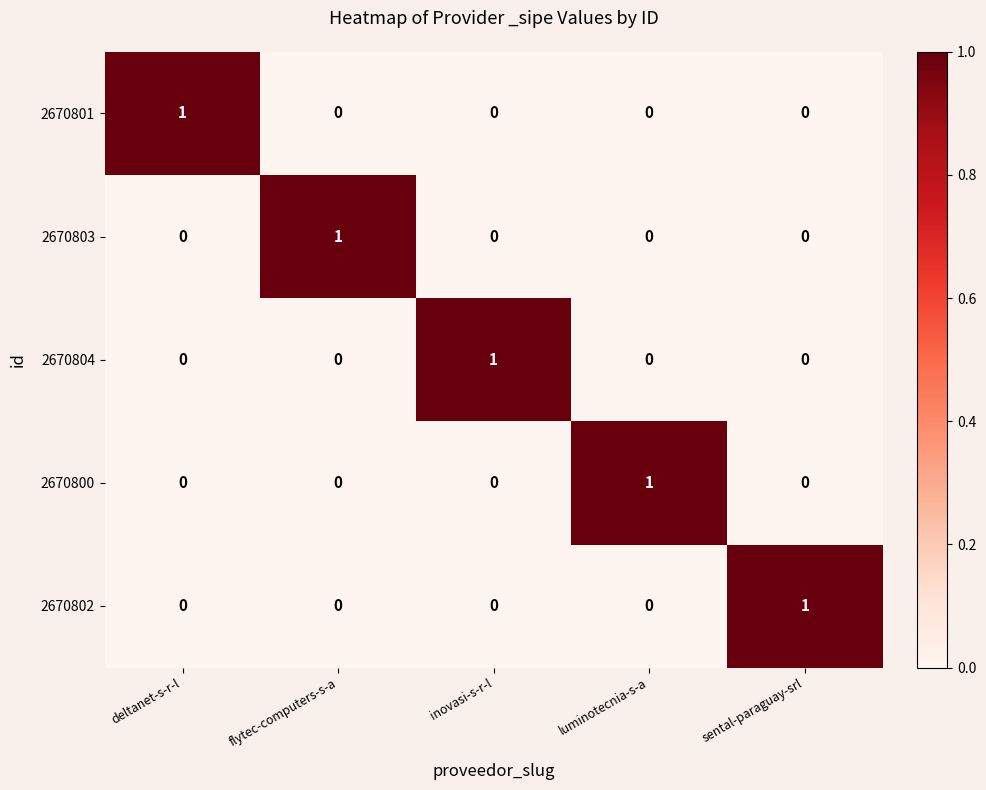

Which category has the highest value in the 2670801 series?

deltanet-s-r-l